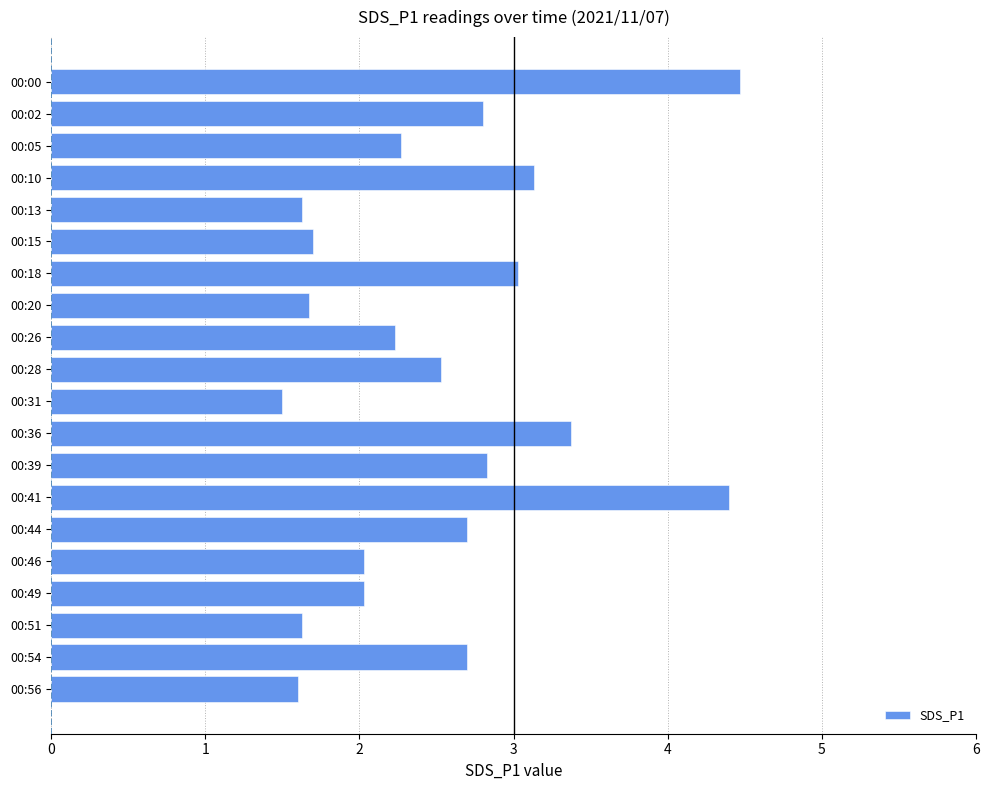

What is the value of the 18th bar from the top?

1.6